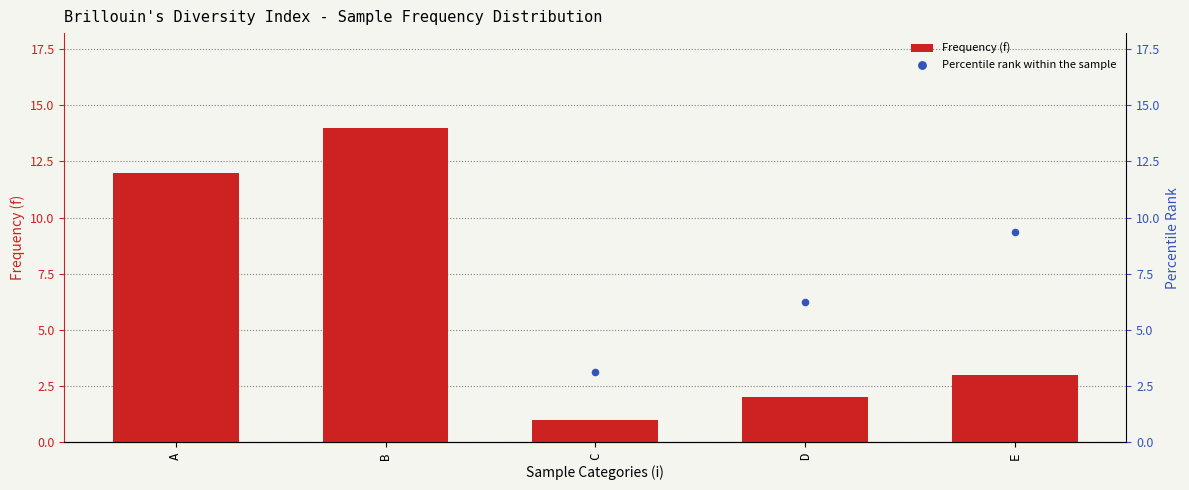

What is the difference between the second highest and second lowest values in the Frequency (f) series?

10